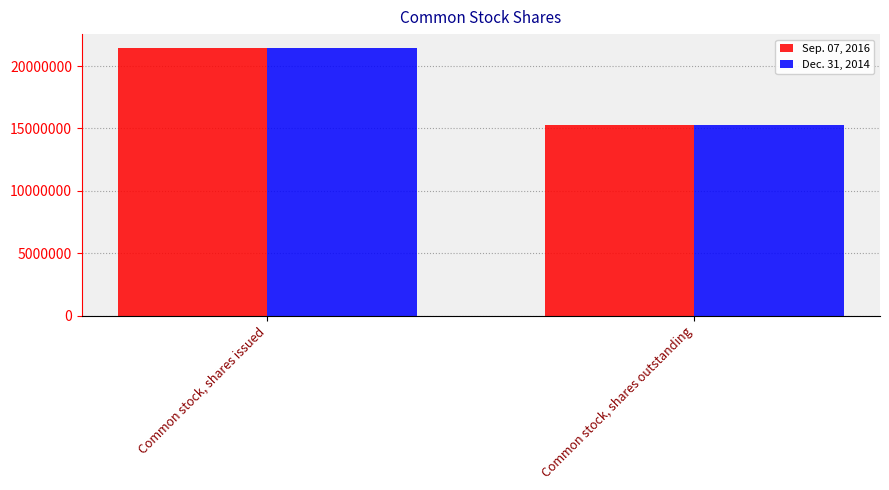

Where is Dec. 31, 2014 nearest to the value 18378766?

Common stock, shares outstanding